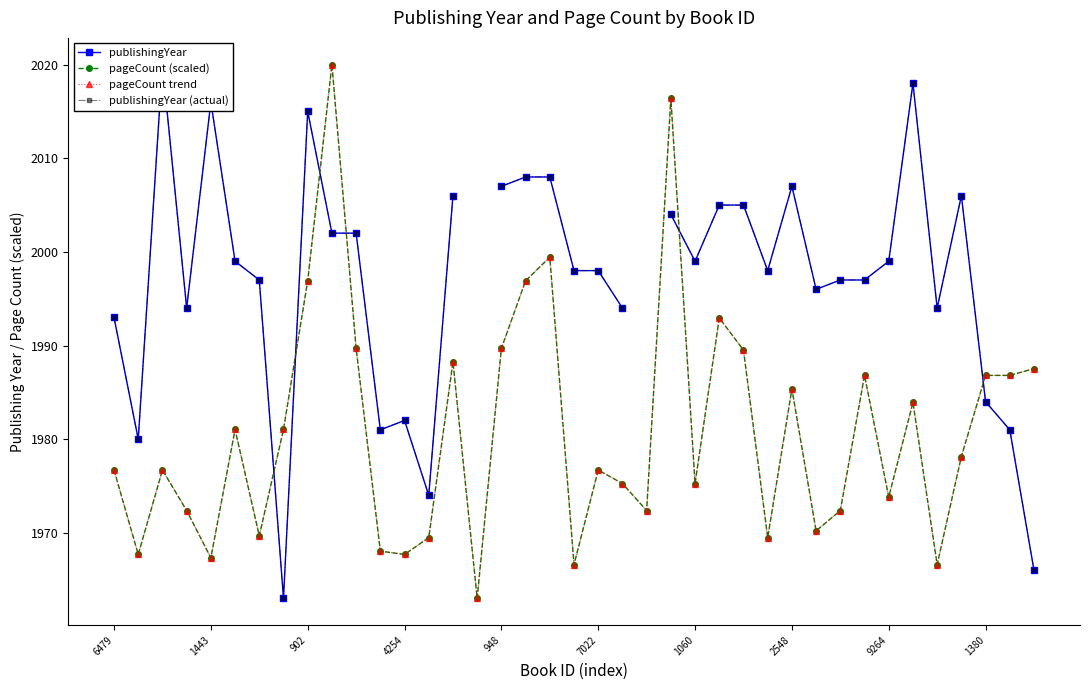

At which label is pageCount trend closest to 1991?

10